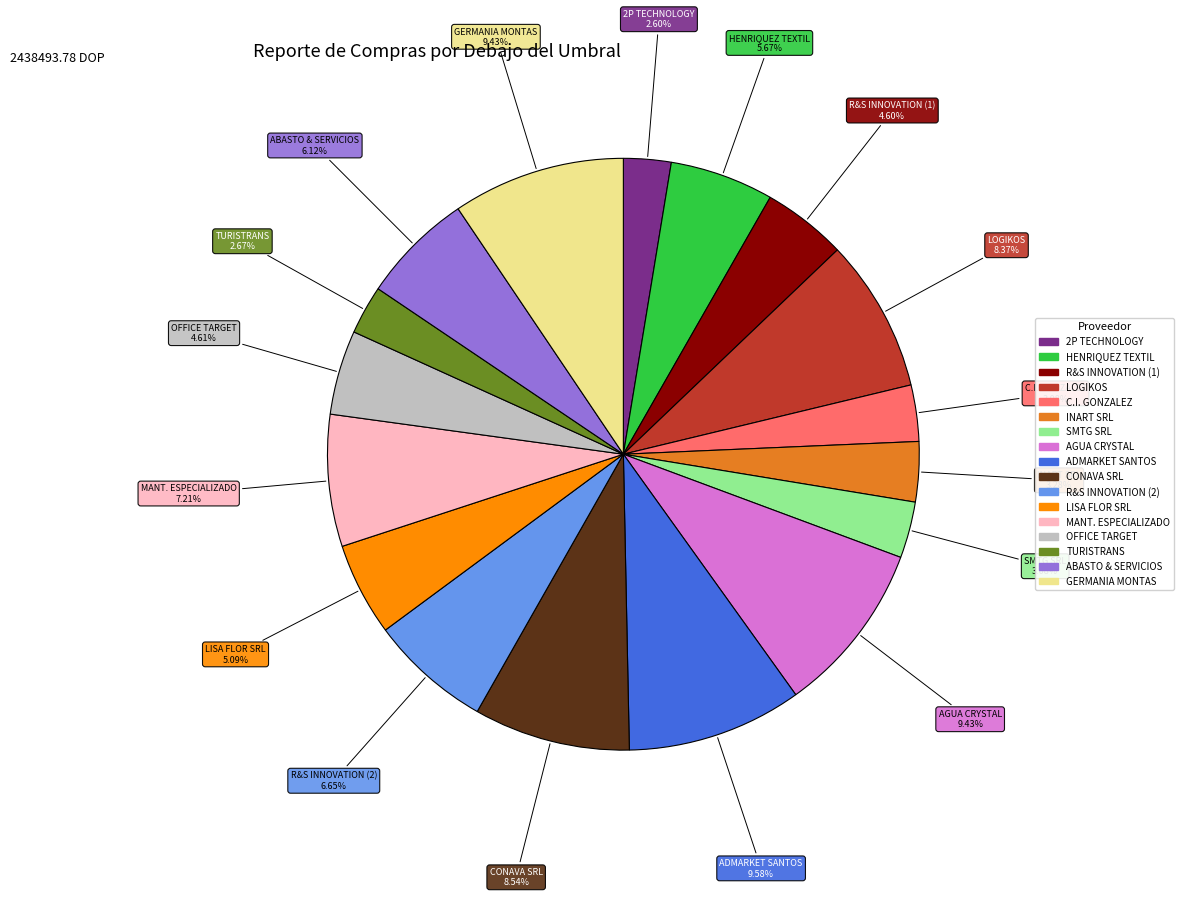

Is there a majority slice in this chart?

No